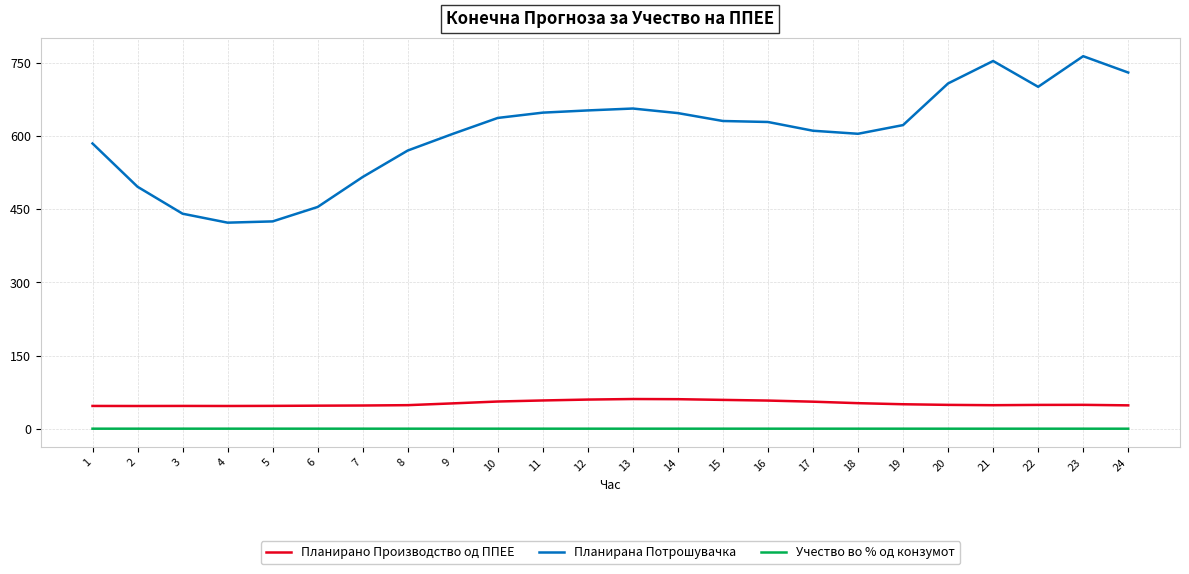

True or false: Планирана Потрошувачка and Учество во % од конзумот cross at least once.

False